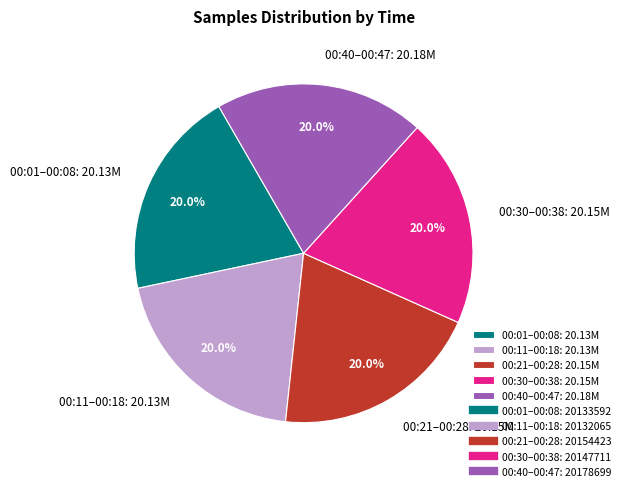

Approximately how many times larger is the value at 00:40–00:47: 20.18M compared to 00:21–00:28: 20.15M?

1.0